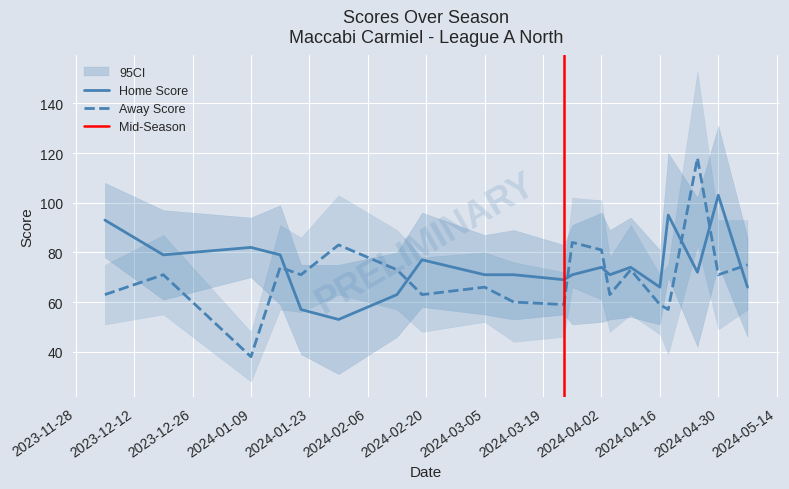

What are all the series names shown in the legend?

Home Score, Away Score